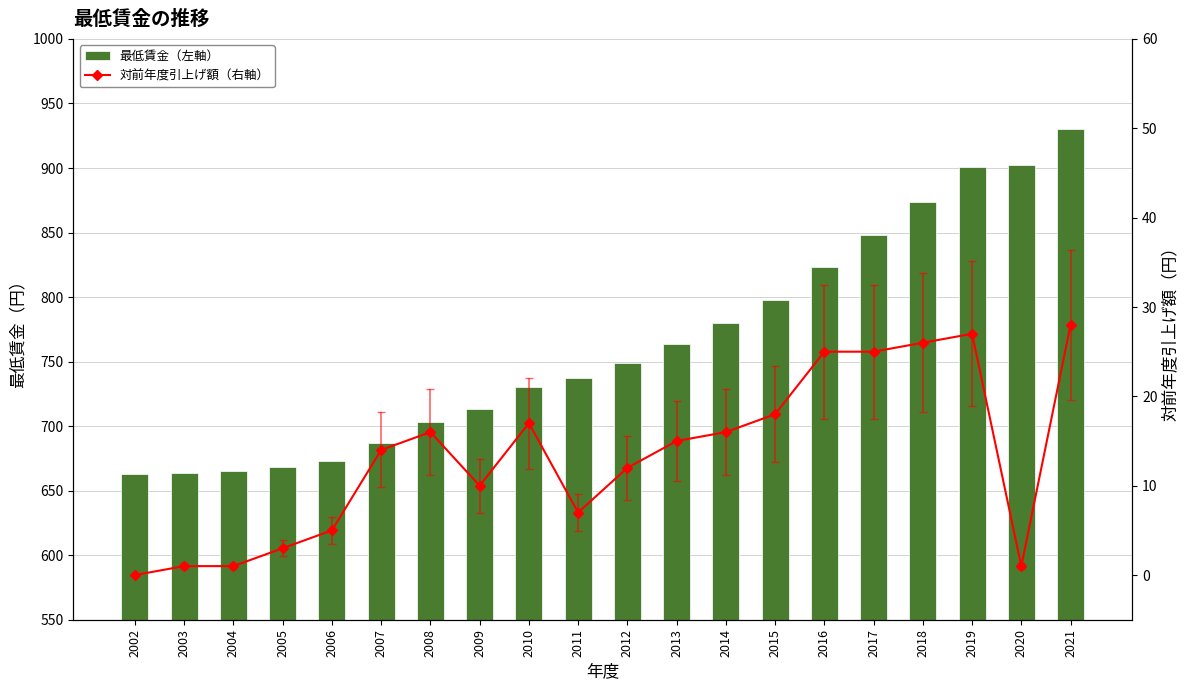

What value does the 最低賃金（左軸） series have at 2005, to the nearest 10?

670